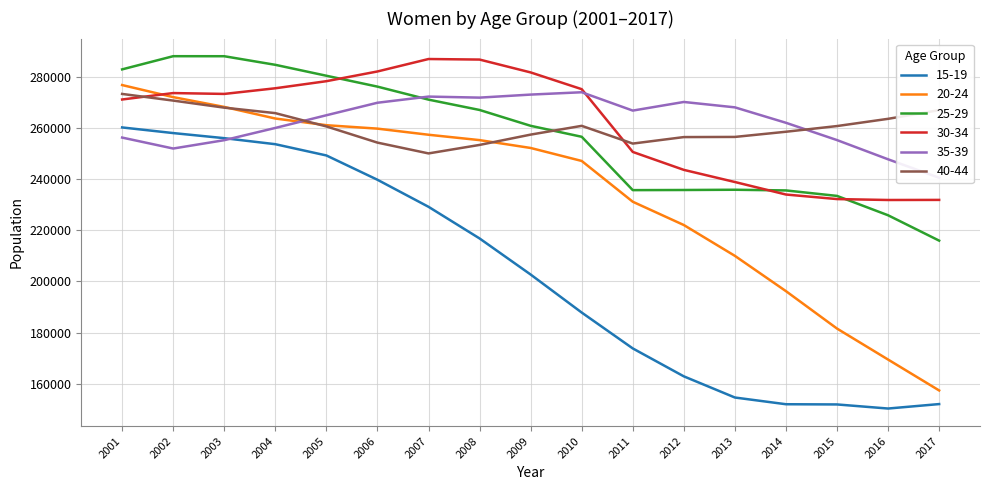

What is the difference between the 15-19 values at 2017 and 2012?

10842